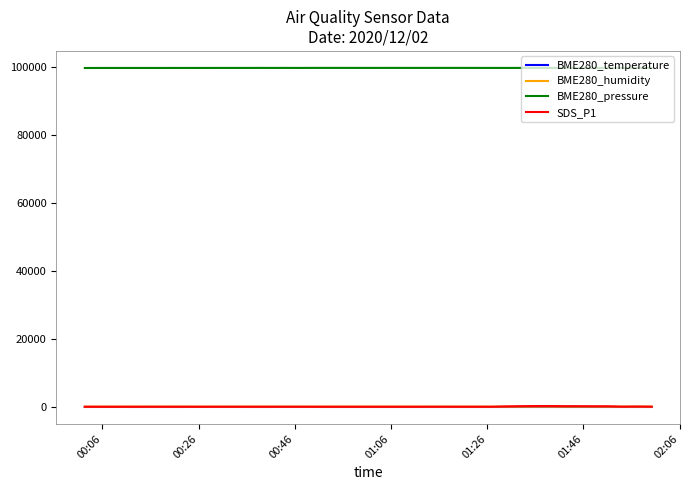

Which series has the largest total across all categories?

BME280_pressure